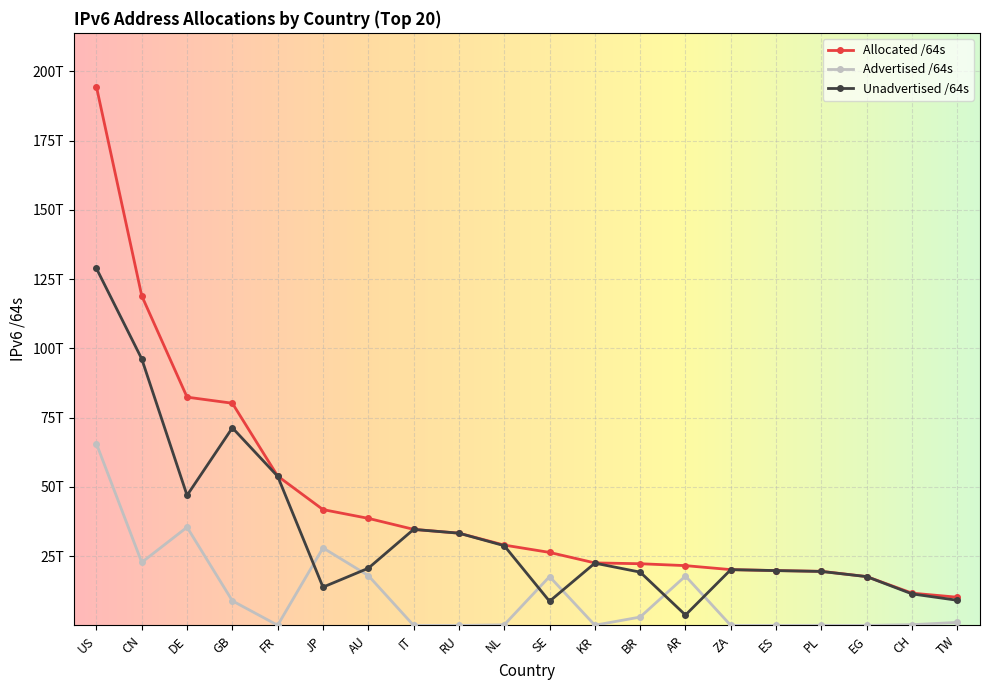

How many times do Advertised /64s and Unadvertised /64s cross each other?

6